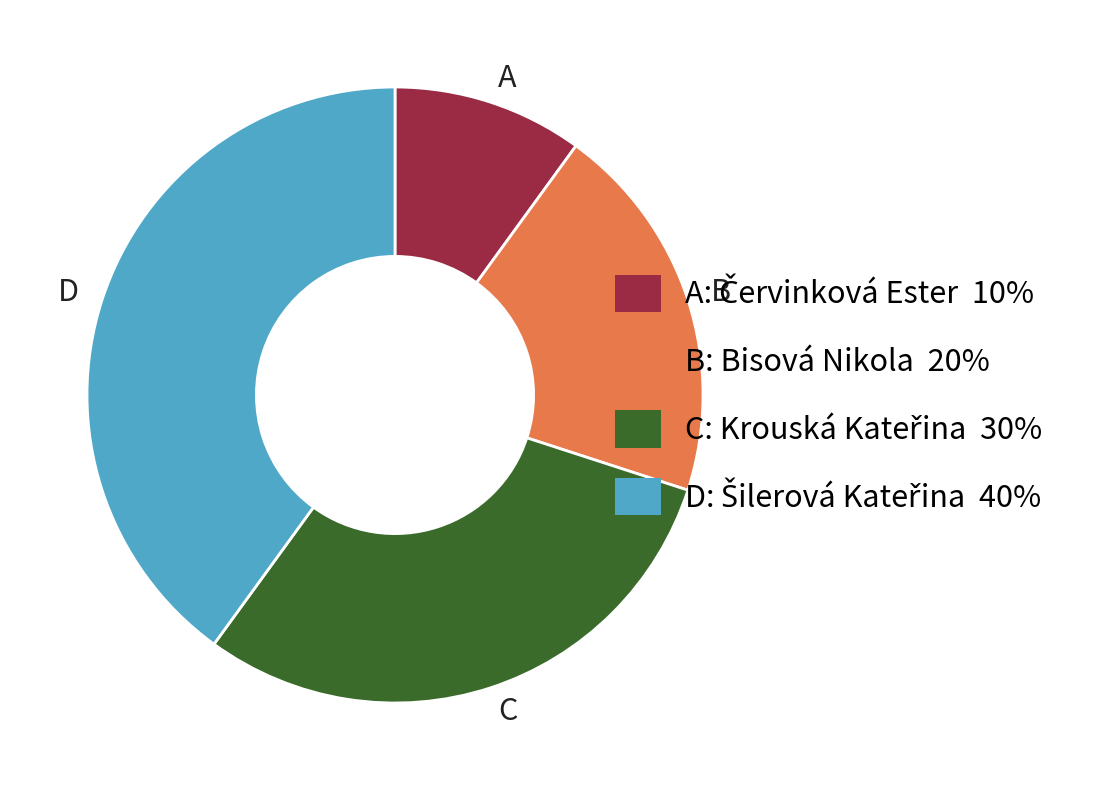

Is there a majority slice in this chart?

No